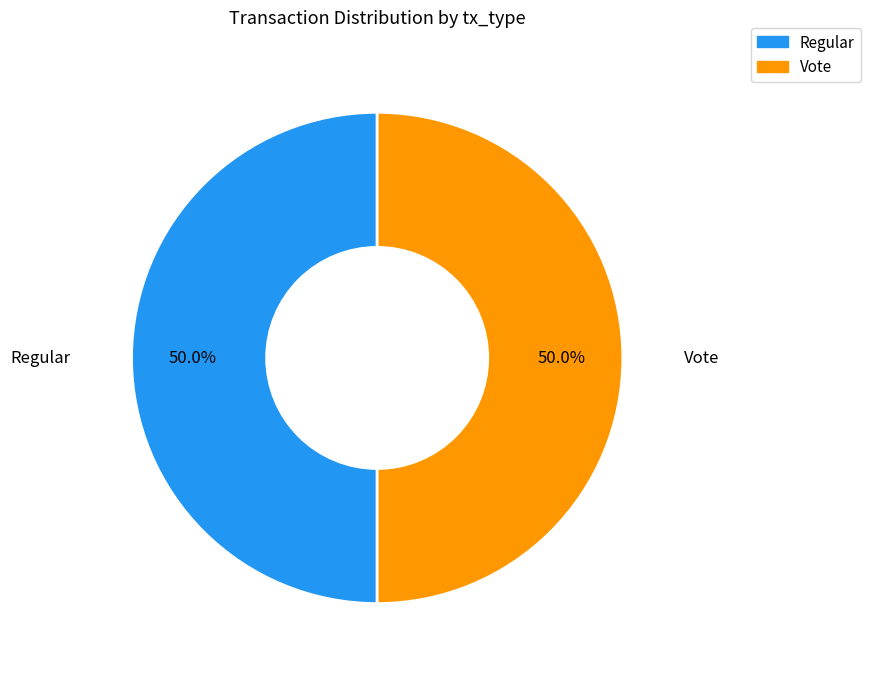

Approximately how many times larger is the value at Regular compared to Vote?

1.0